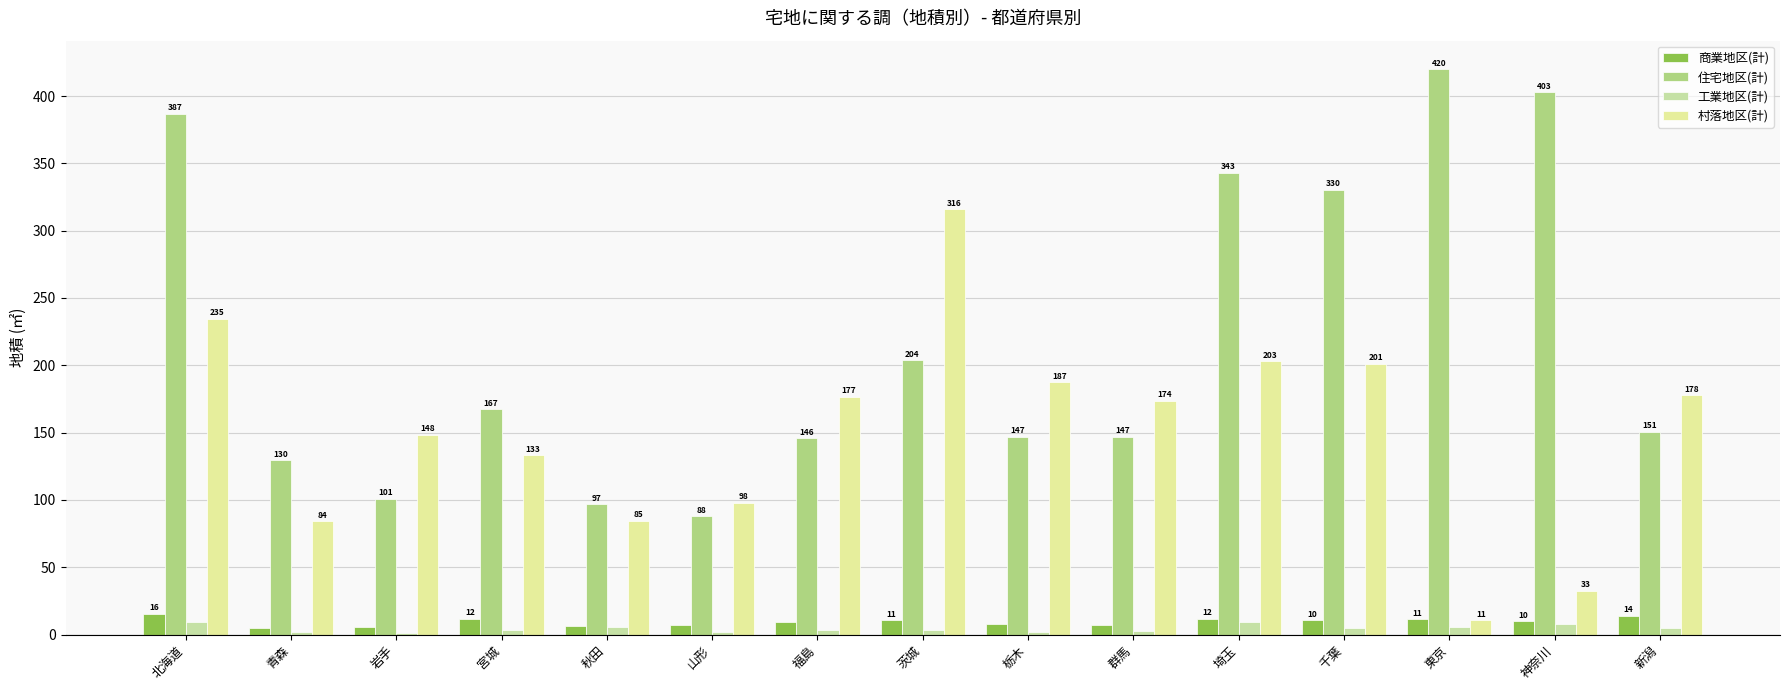

Which series has the widest spread of values?

住宅地区(計)